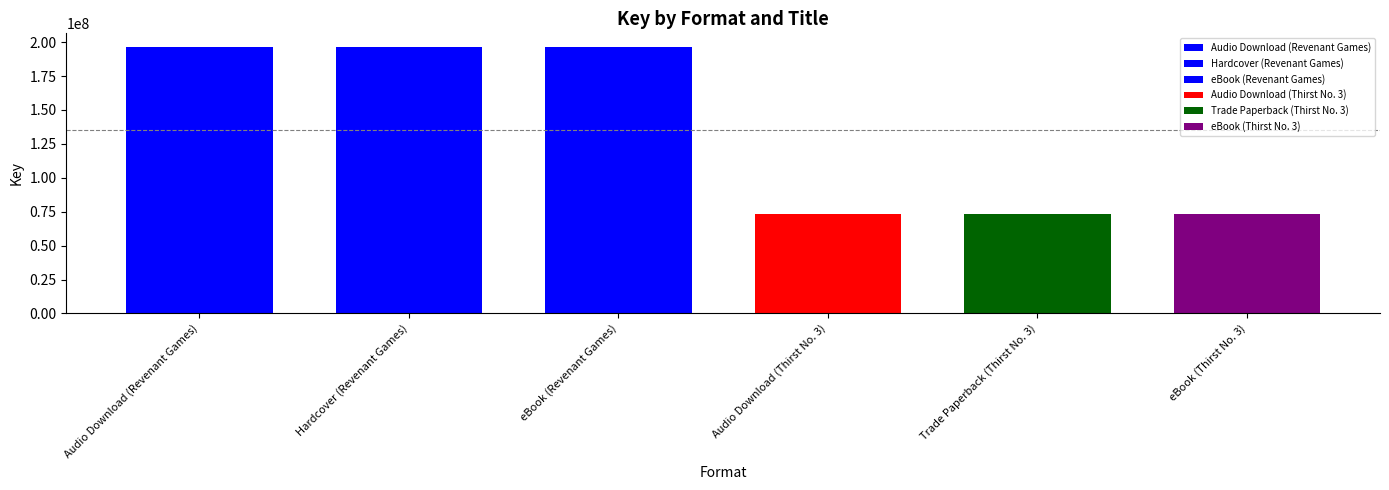

Reading left to right, transcribe all the data shown in this chart.

196655928	196655928	196655928	73548272	73548272	73548272